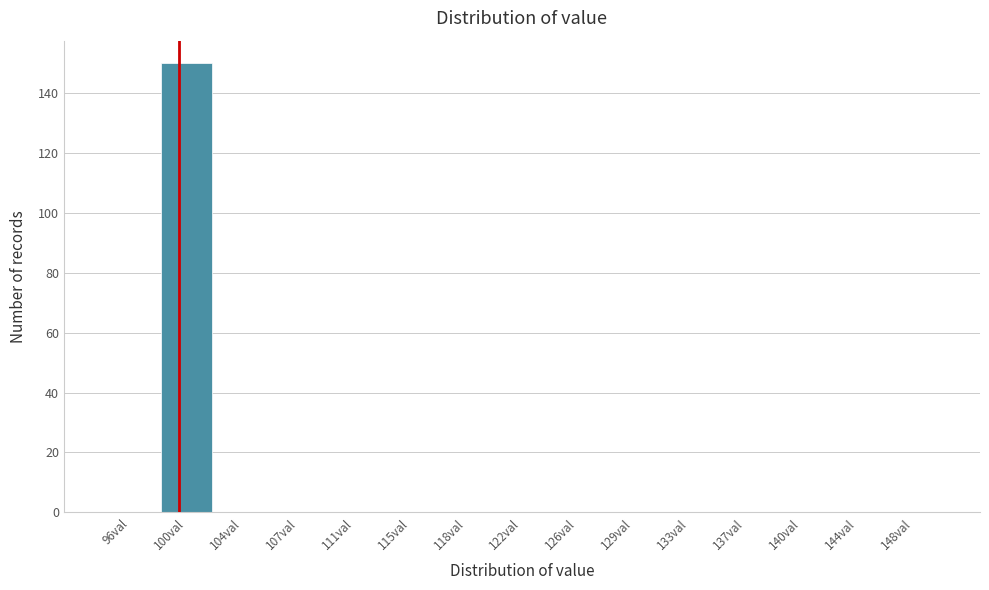

Reading left to right, what are all the values shown in this chart?

96val=0	100val=150	104val=0	107val=0	111val=0	115val=0	118val=0	122val=0	126val=0	129val=0	133val=0	137val=0	140val=0	144val=0	148val=0